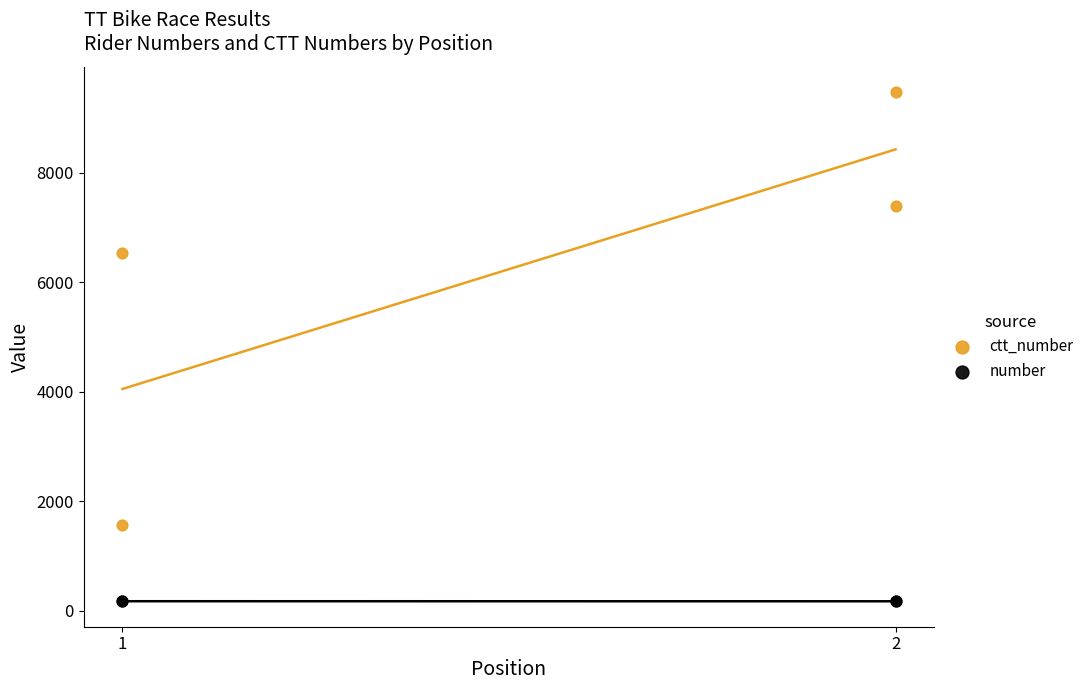

Across all series, what Y value is closest to 4821?

6544